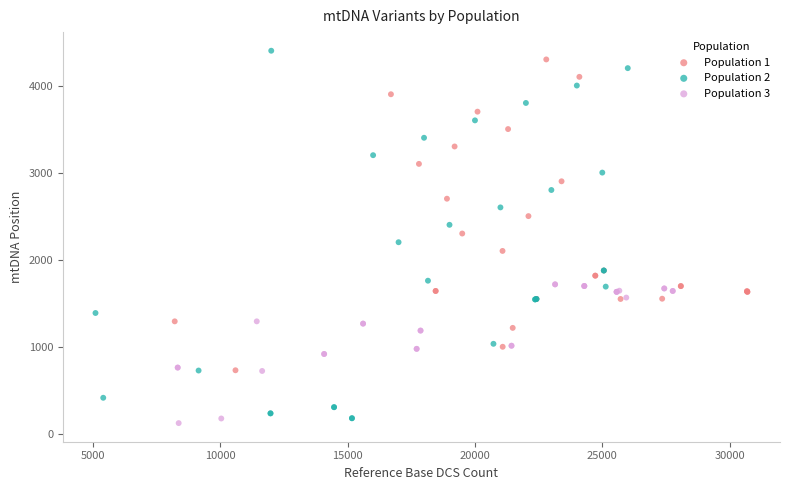

Which series has the widest spread of Y values?

Population 2